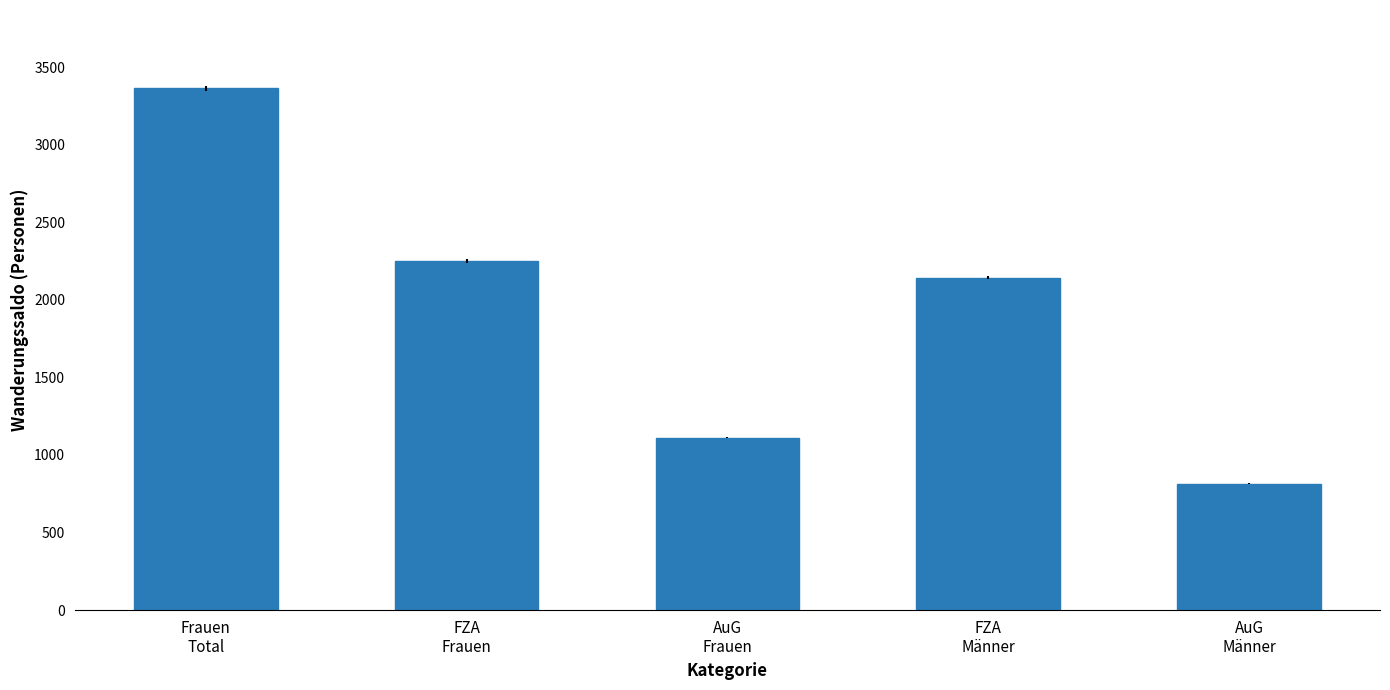

The chart shows a value of 619 at FZA
Frauen. True or false?

False